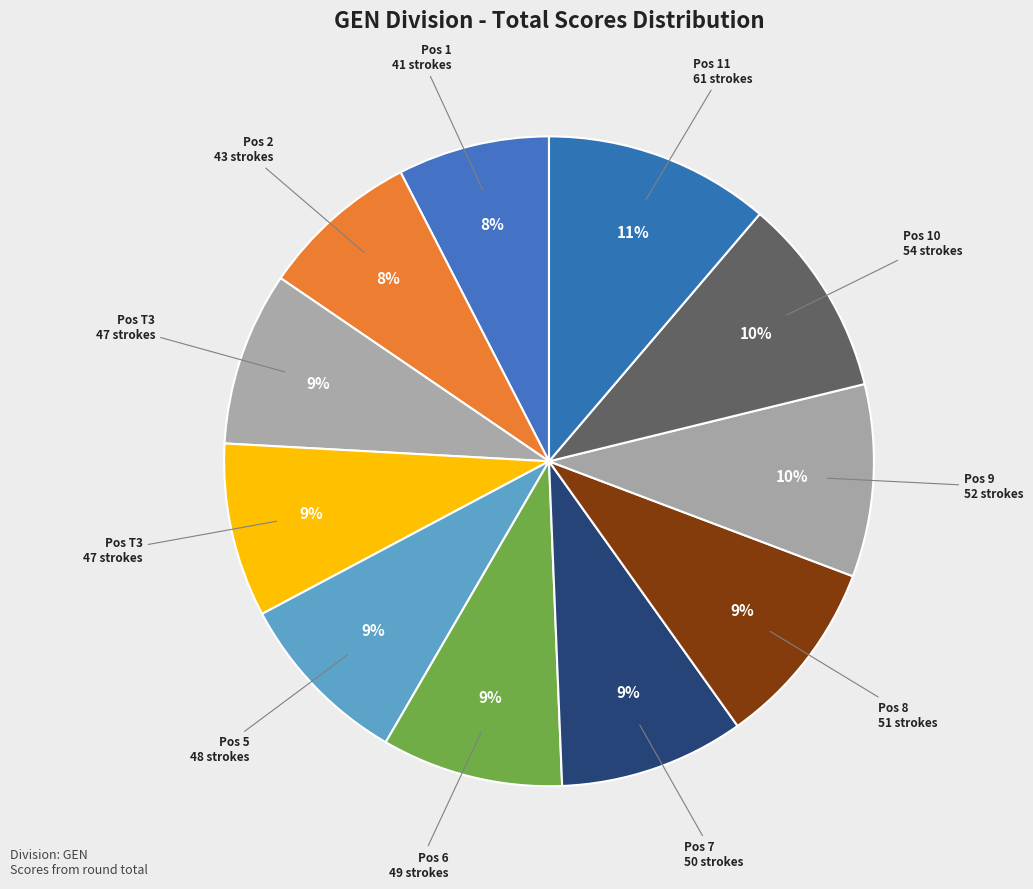

How many segments does this pie chart have?

11